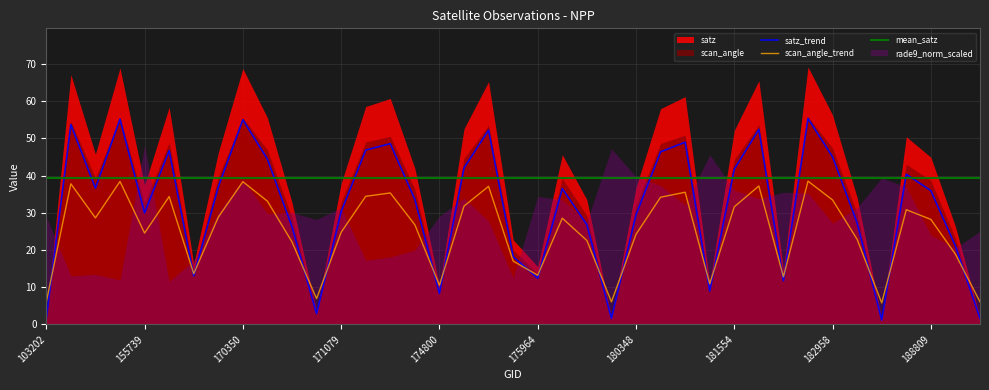

What is the highest value of the satz_trend series?

55.4